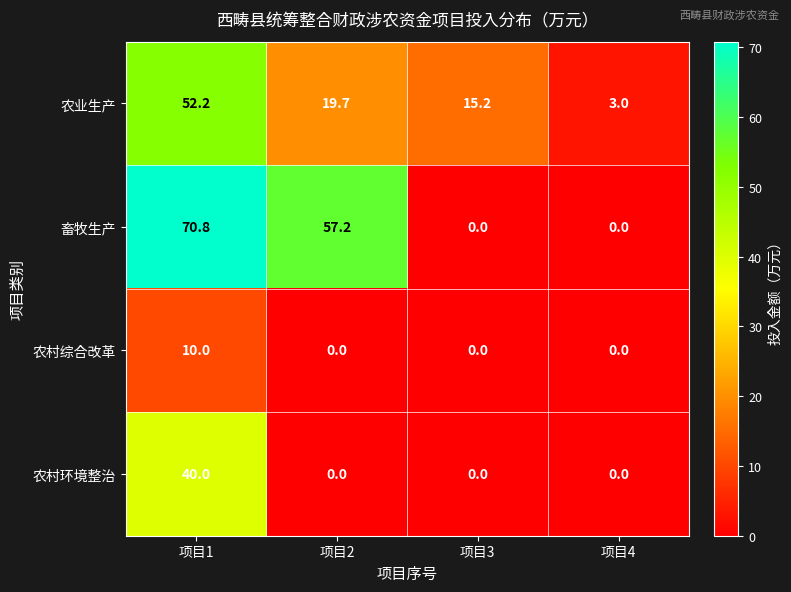

Reading right to left, transcribe all the data shown in this chart.

农业生产: 项目4=3.0	项目3=15.2	项目2=19.7	项目1=52.2
畜牧生产: 项目4=0.0	项目3=0.0	项目2=57.2	项目1=70.8
农村综合改革: 项目4=0.0	项目3=0.0	项目2=0.0	项目1=10.0
农村环境整治: 项目4=0.0	项目3=0.0	项目2=0.0	项目1=40.0